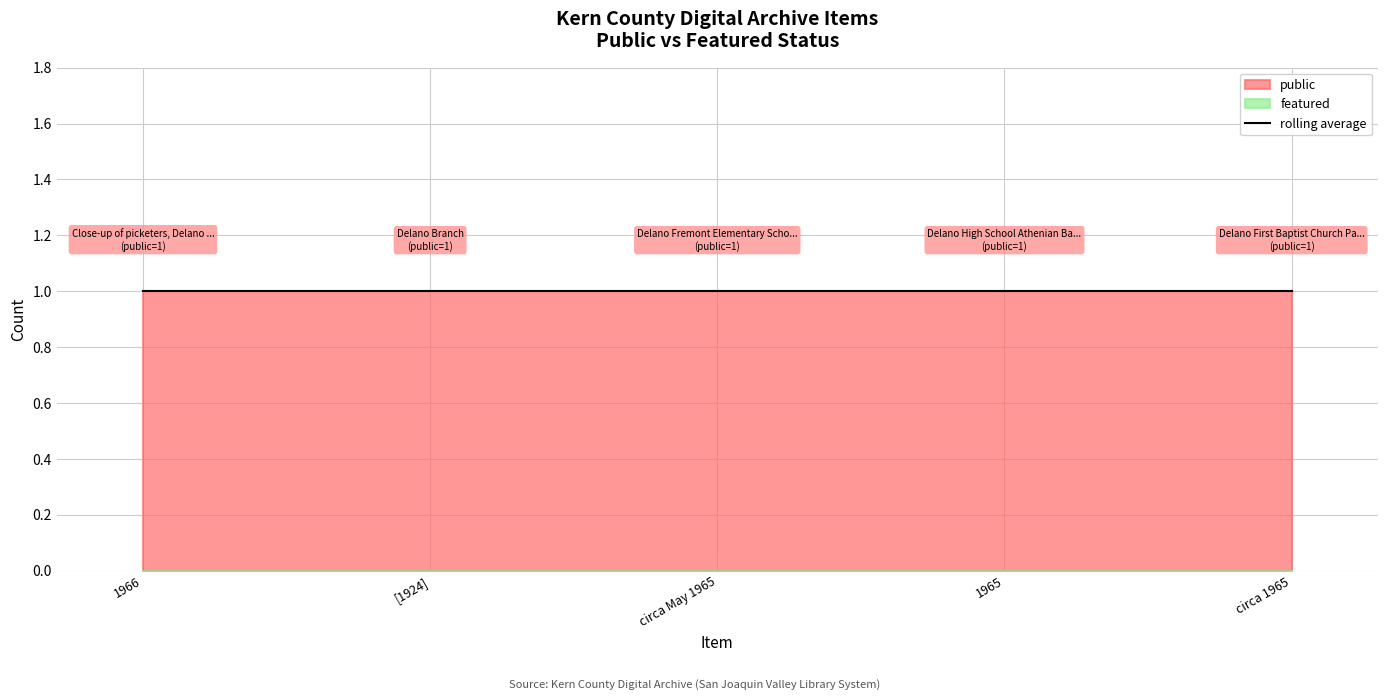

Where is public nearest to the value 1?

Close-up of picketers, Delano Grape Strike